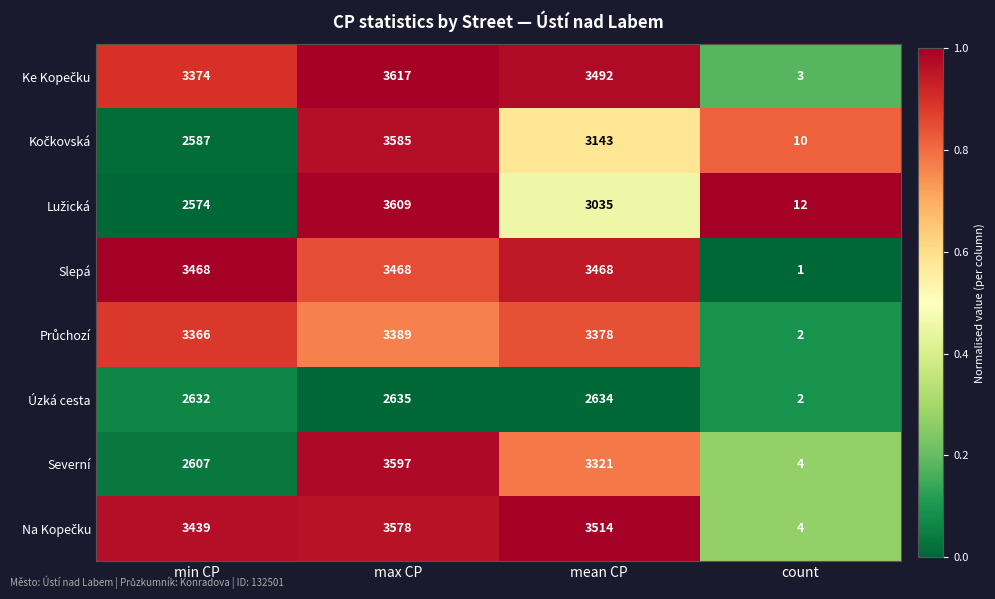

What is the total value across all series at max CP?

27478